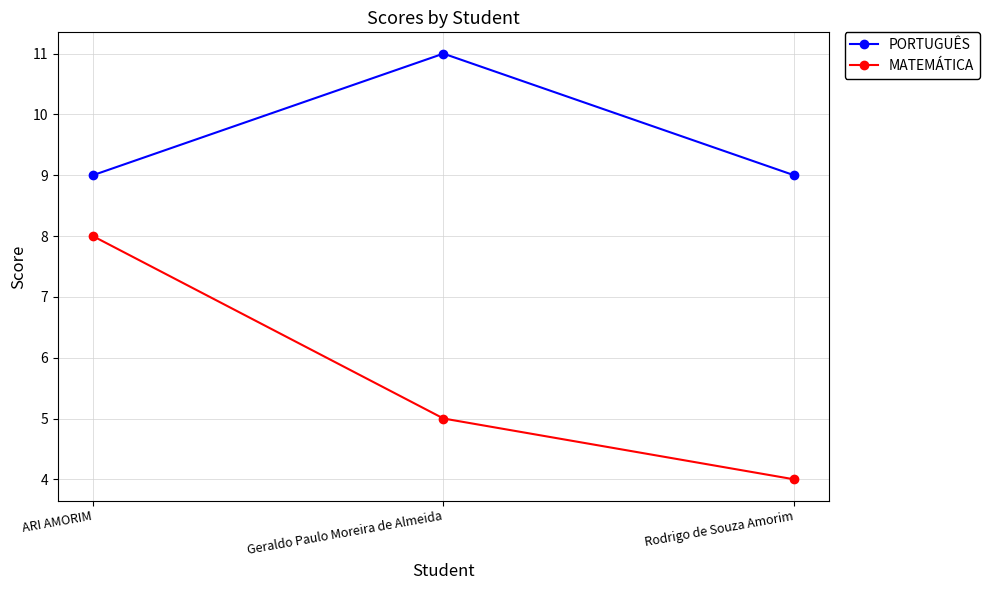

Rank the categories by MATEMÁTICA value from highest to lowest.

ARI AMORIM, Geraldo Paulo Moreira de Almeida, Rodrigo de Souza Amorim